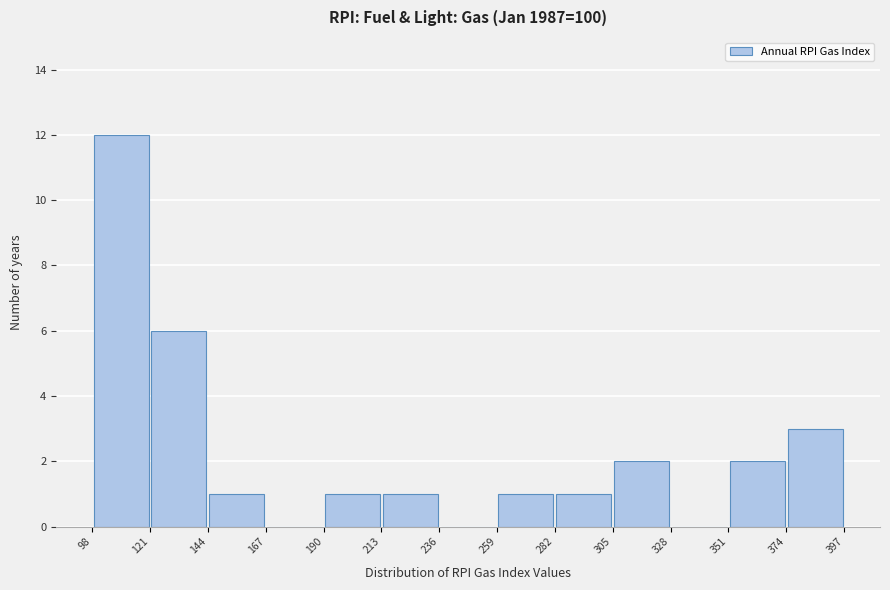

Reading left to right, list every bar in this chart as the range it spans on the x-axis followed by its height. The values are not printed on the chart, so give them approximately, as read against the axis.

98 to 121: 12
121 to 144: 6
144 to 167: 1
167 to 190: 0
190 to 213: 1
213 to 236: 1
236 to 259: 0
259 to 282: 1
282 to 305: 1
305 to 328: 2
328 to 351: 0
351 to 374: 2
374 to 397: 3